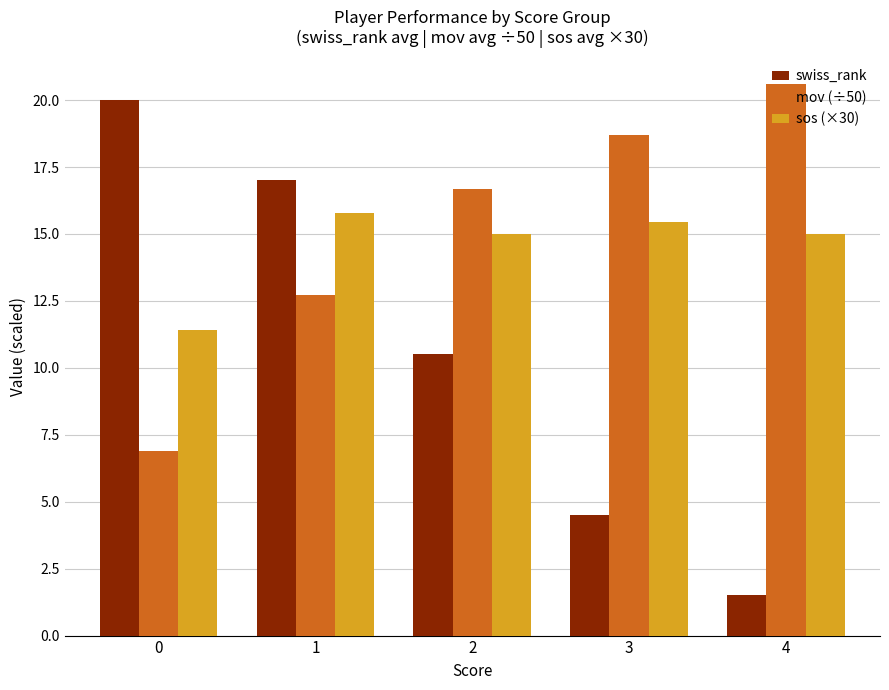

Which series has the widest spread of values?

swiss_rank